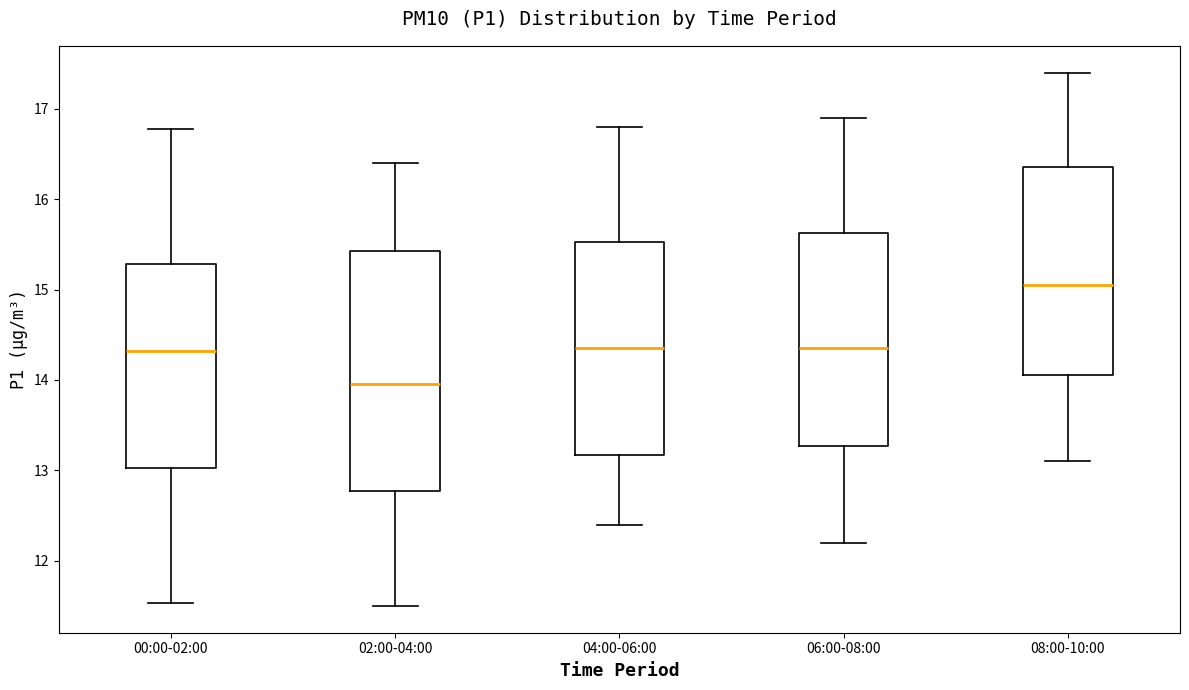

Which box is the tallest, from its lower edge to its upper edge?

02:00-04:00